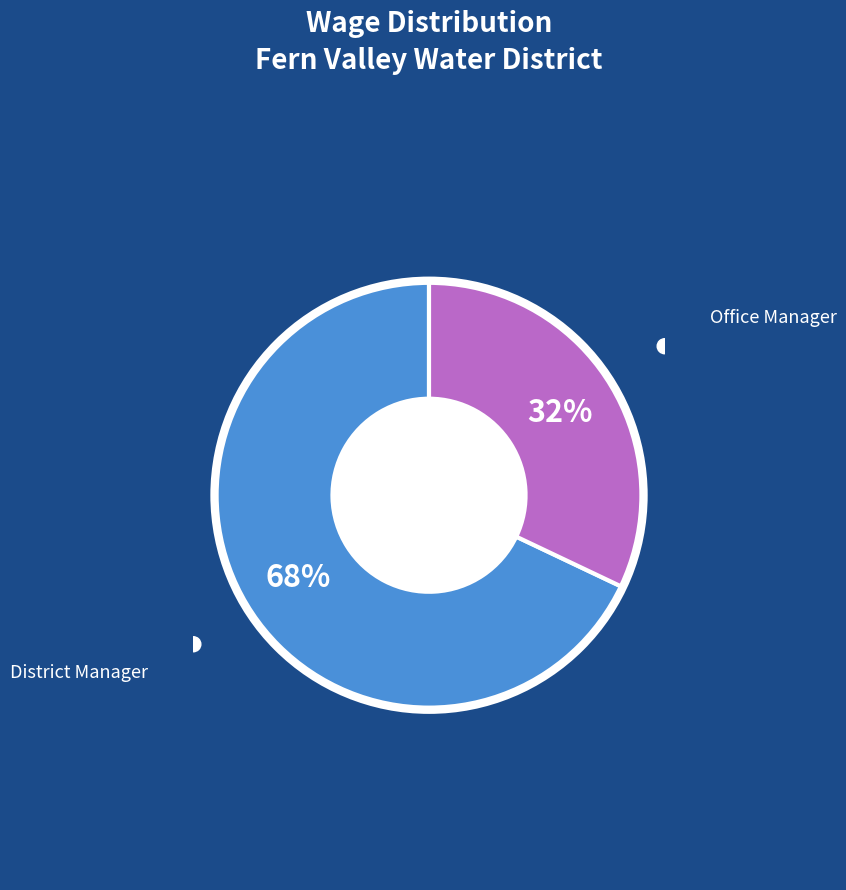

To the nearest percent, what is the average slice percentage?

50%